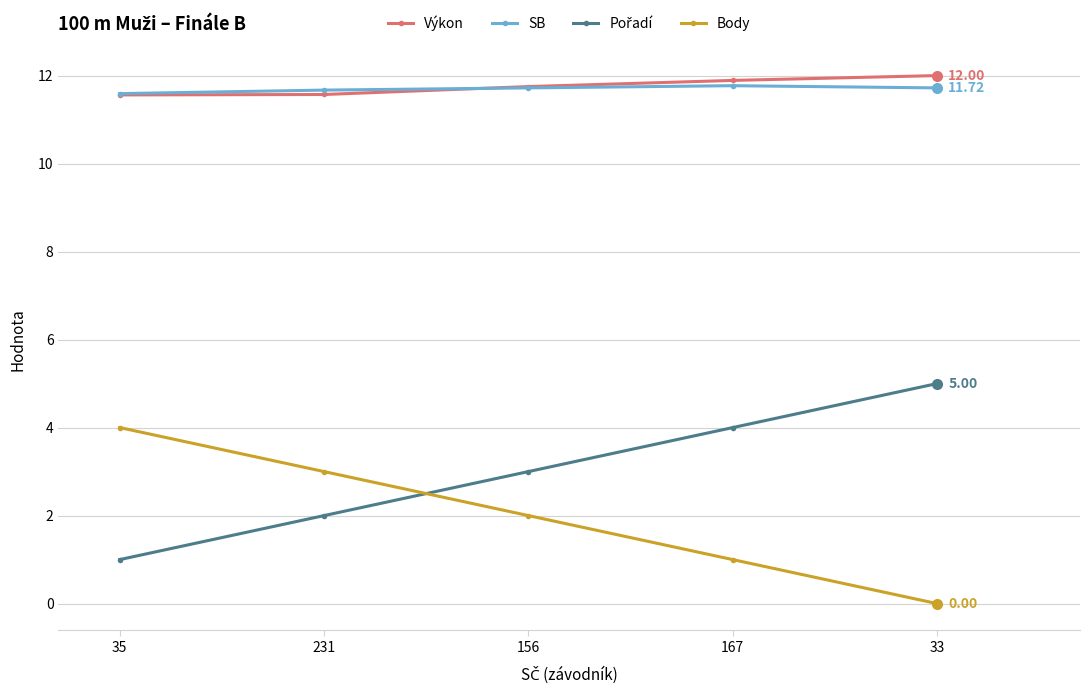

Rank the categories by Body value from lowest to highest.

33, 167, 156, 231, 35